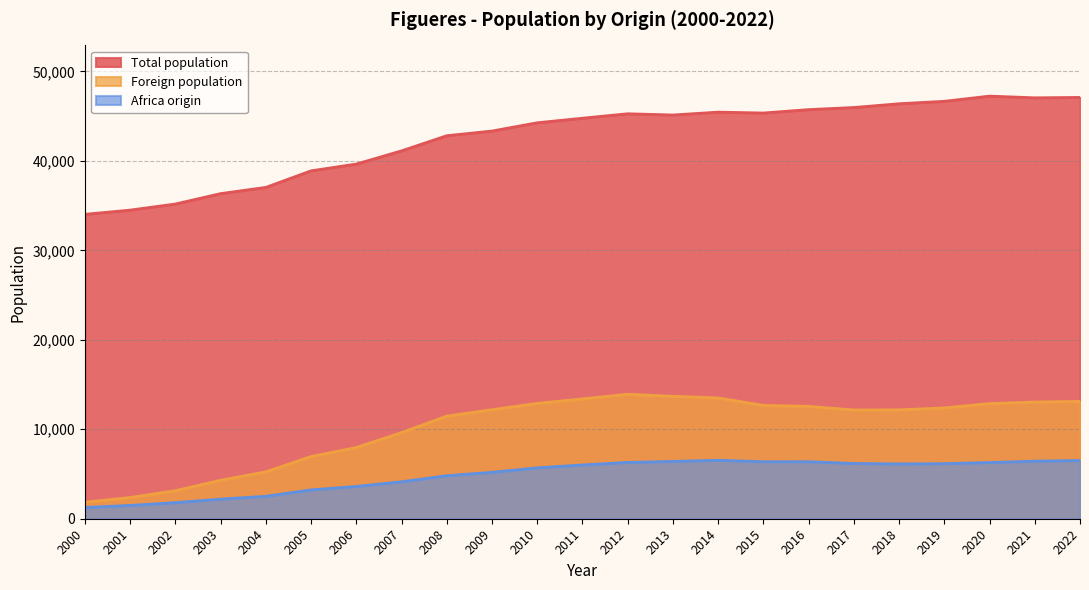

What is the spread (max minus min) of values at 2001?

33004